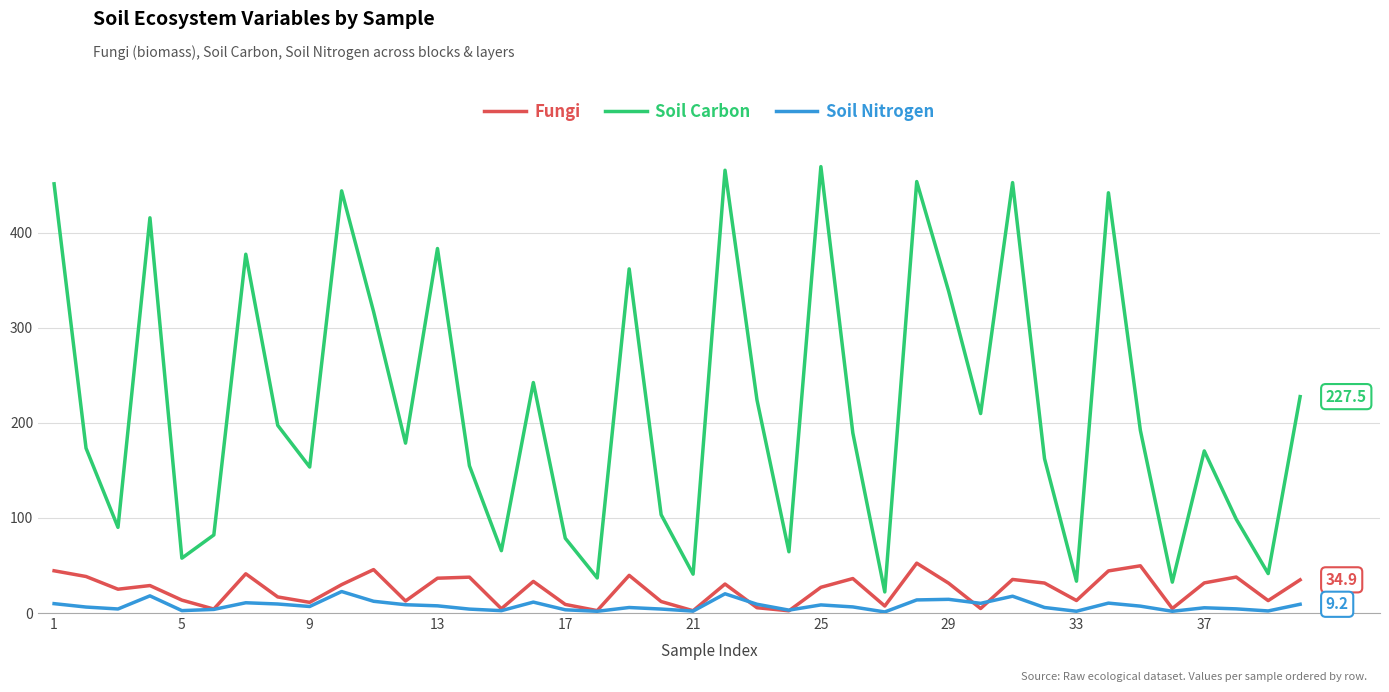

What is the highest value of the Soil Carbon series?

469.3